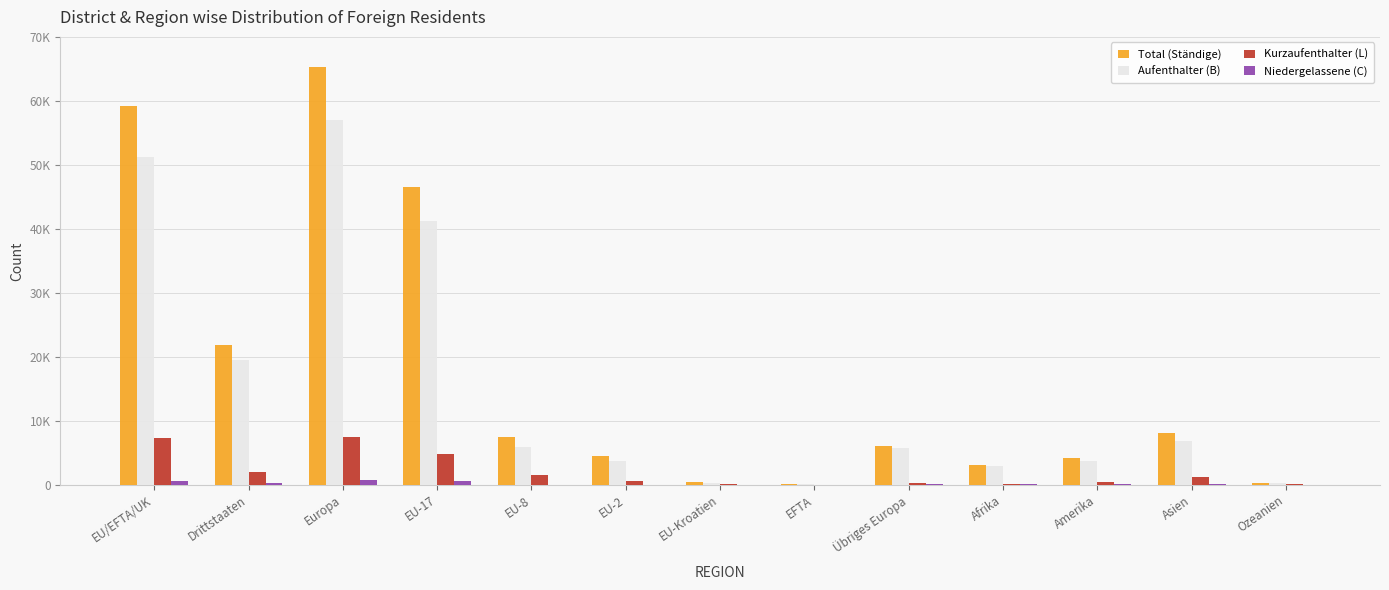

Between Übriges Europa and EFTA, which is larger?

Übriges Europa